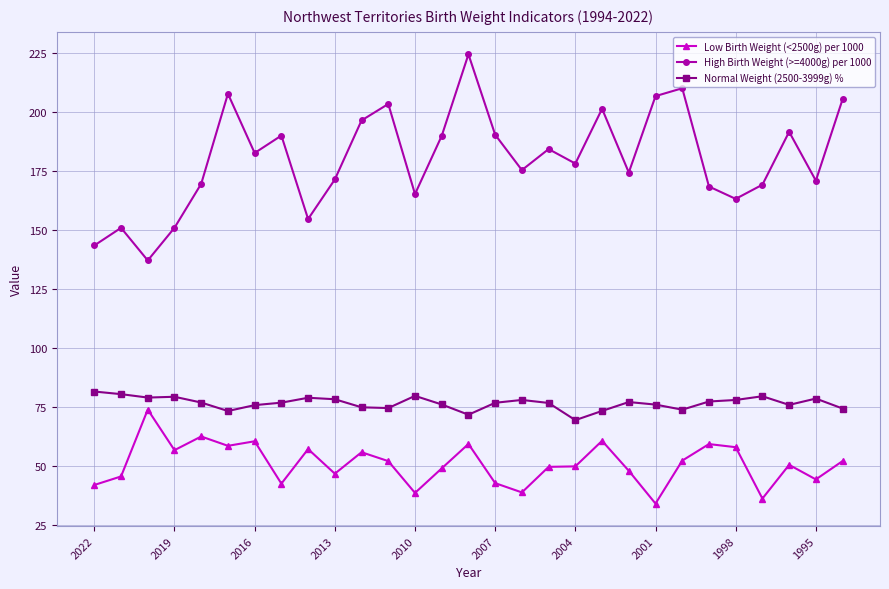

What is the maximum value for Low Birth Weight (<2500g) per 1000?

73.8